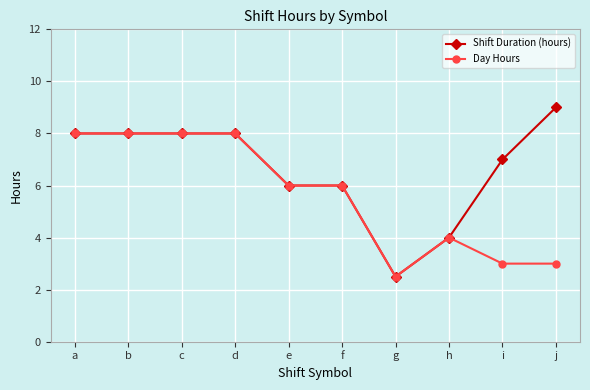

Is the value of Day Hours at d greater than the value of Shift Duration (hours) at g?

Yes